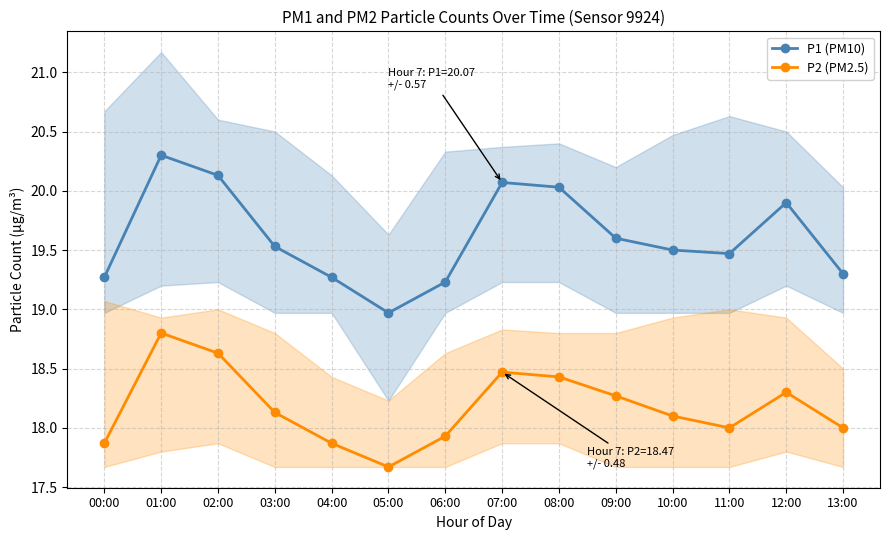

In P2 (PM2.5), how many points are lower than both neighbors (excluding endpoints)?

2